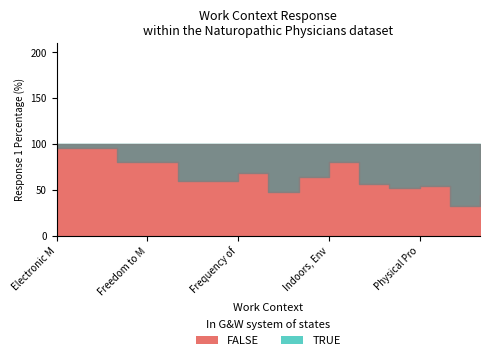

Reading left to right, list all the values displayed in this chart.

FALSE: 96	96	80	80	60	60	68	48	64	80	56	52	54	32	44
TRUE: 4	4	20	20	40	40	32	52	36	20	44	48	46	68	56